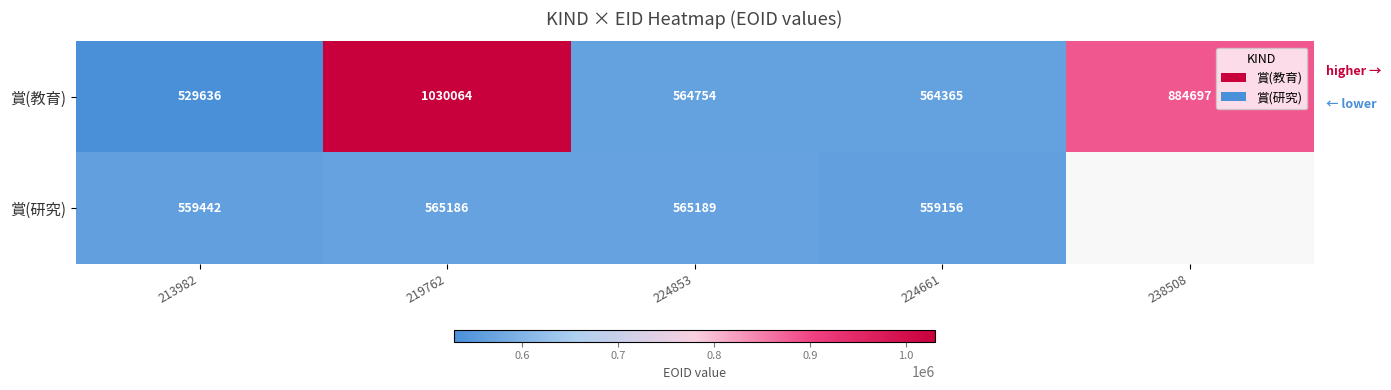

The value of 賞(教育) at 213982 is 529636. True or false?

True